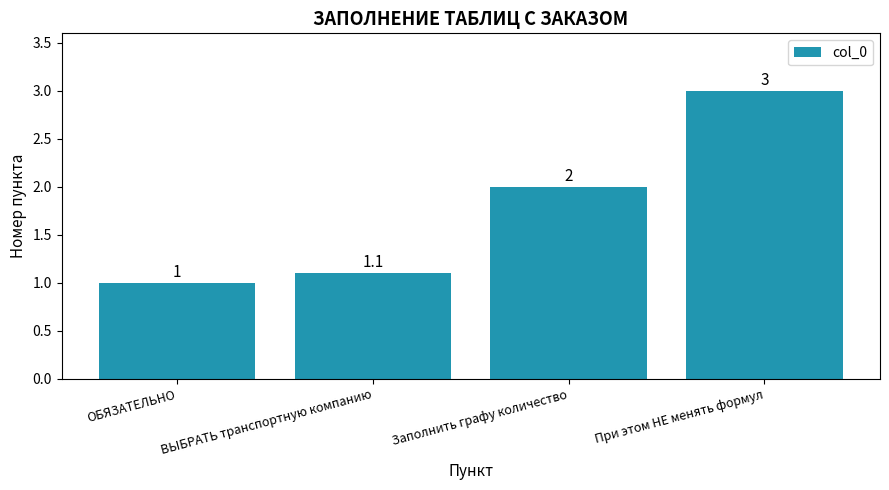

What position from the right is При этом НЕ менять формул?

1